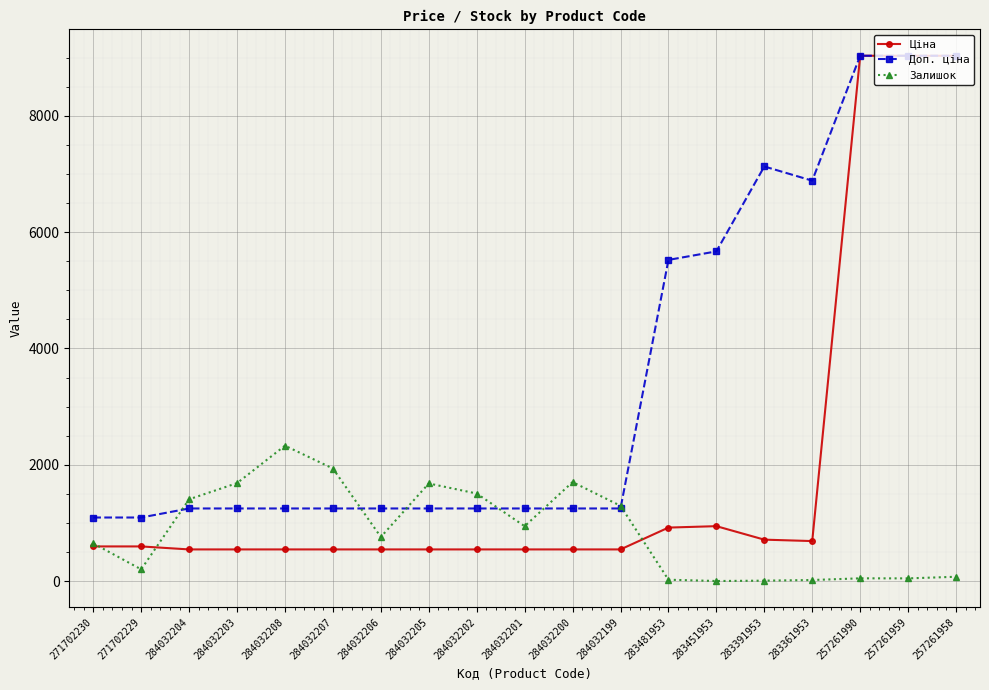

The value of Доп. ціна at 283391953 is 7129.6. True or false?

True